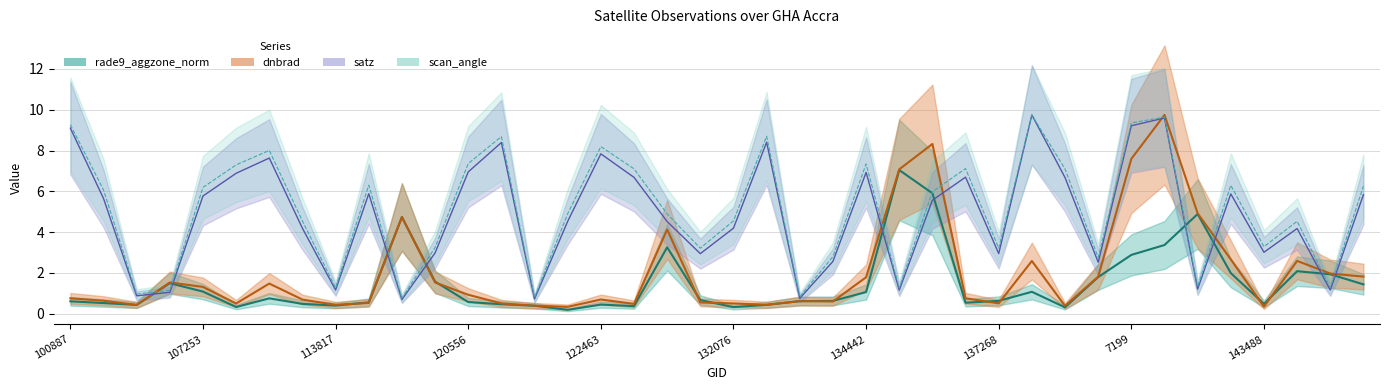

Where is rade9_aggzone_norm nearest to the value 3?

7199